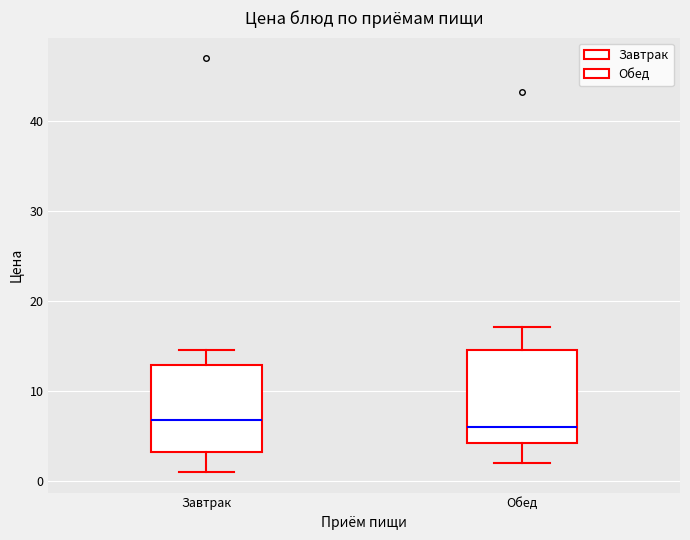

Where is the upper edge of the box for Обед on the y-axis? The values are not printed on the chart, so give them approximately, as read against the axis.

15